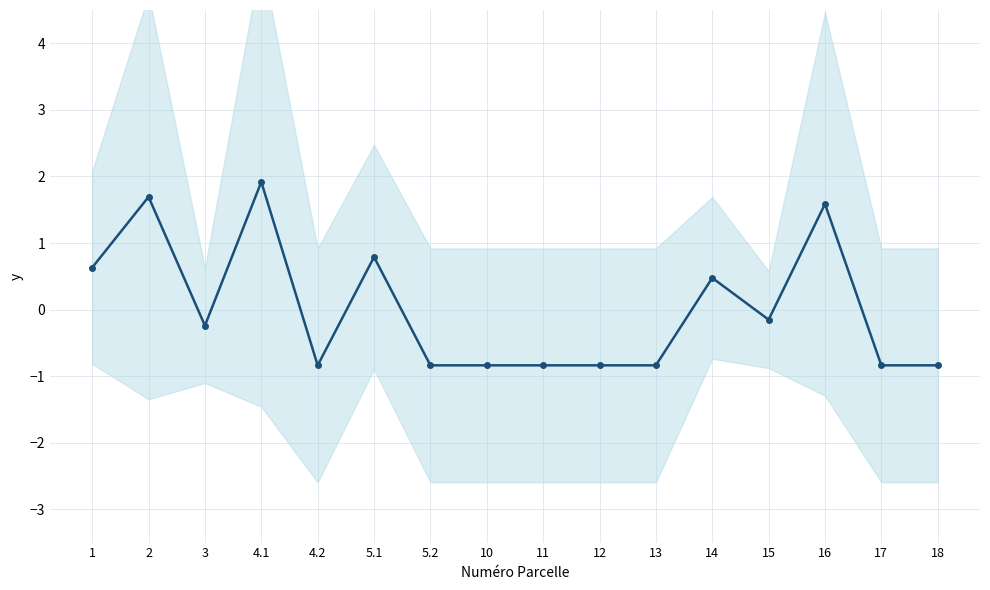

How many lines are shown in the chart?

1